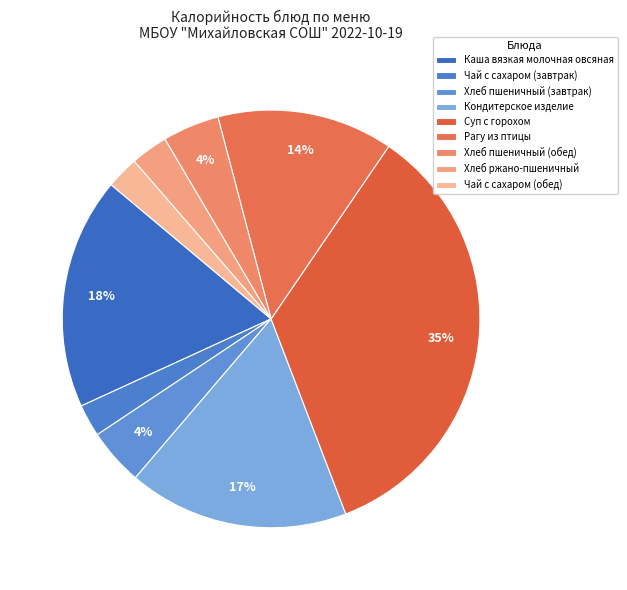

What percentage do Хлеб пшеничный (обед) and Рагу из птицы together represent?

18.0%